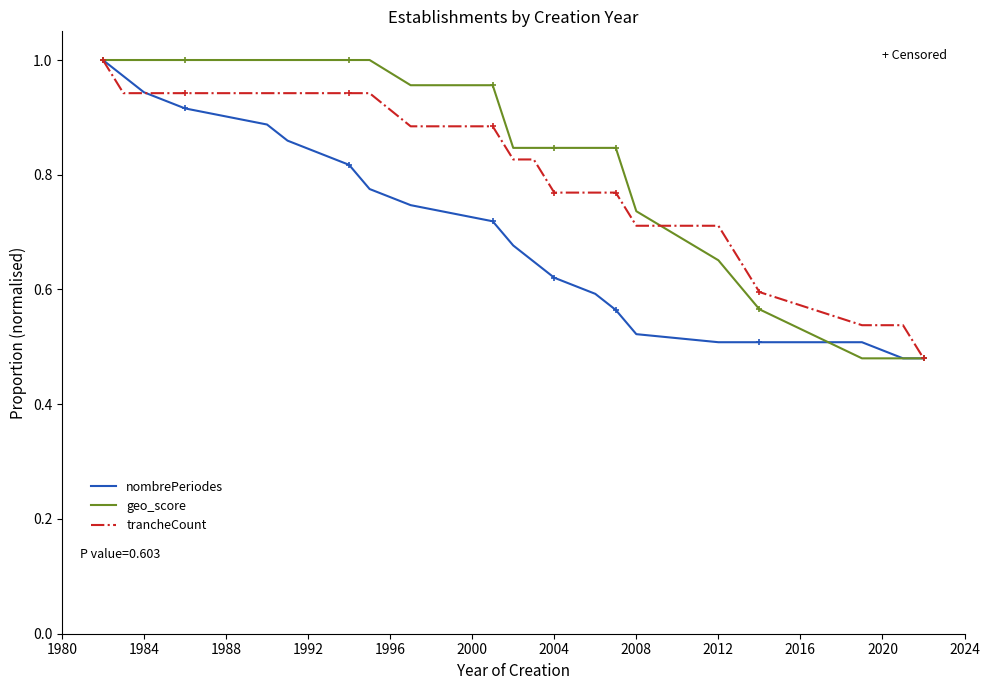

List the series in order of their overall mean, lowest first.

nombrePeriodes, trancheCount, geo_score